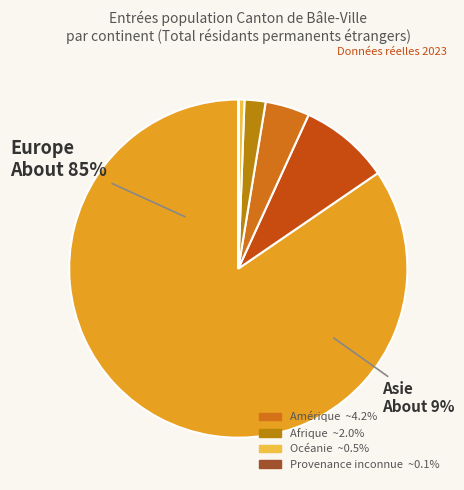

Approximately how many times larger is the value at Asie compared to Afrique?

4.3